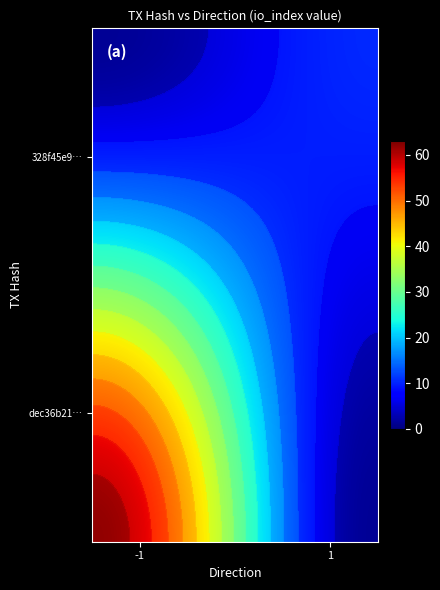

True or false: dec36b218ac34c11430741d6549140353847972 has a value of 63 at io_index.

True